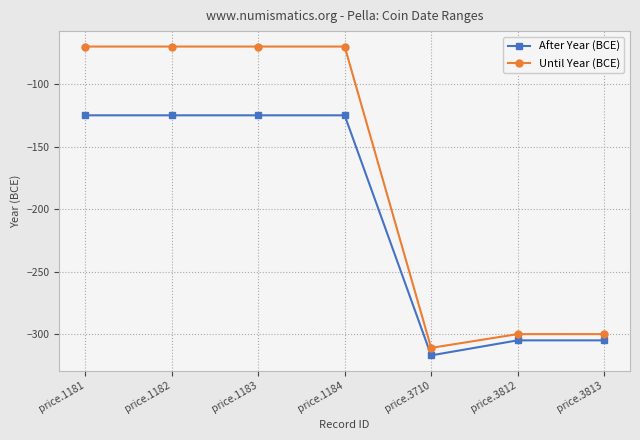

Which series has the largest range (max minus min)?

Until Year (BCE)